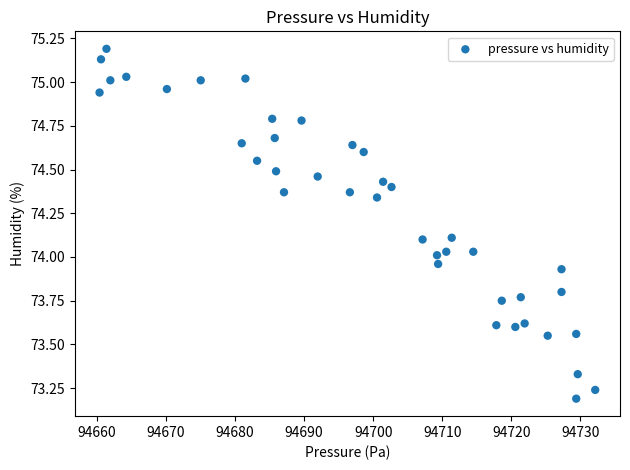

What is the range of Y values (max minus min)?

2.0